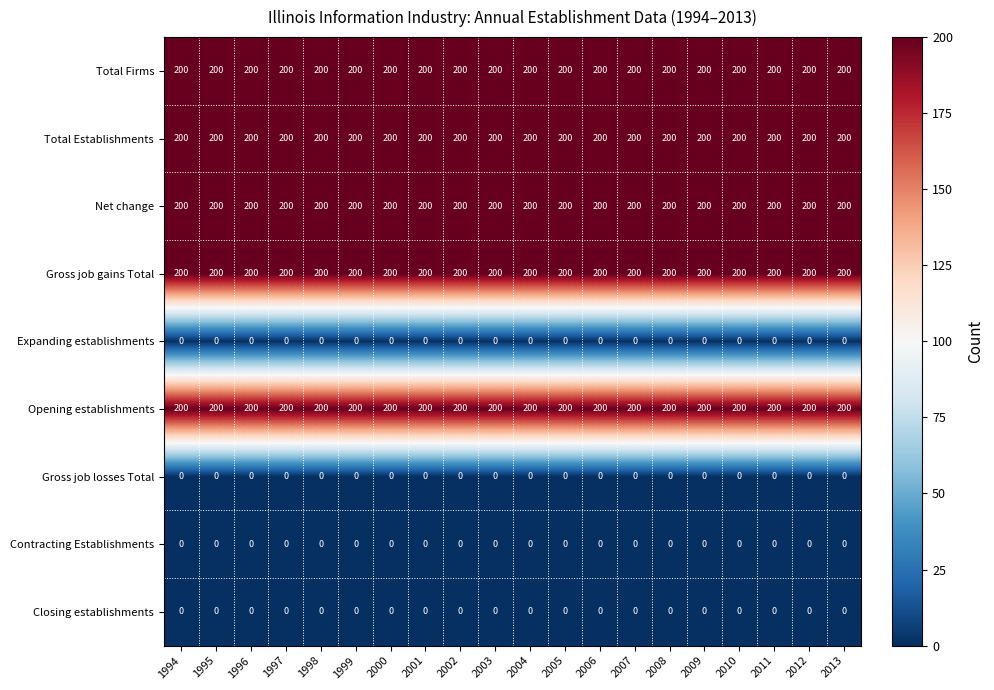

At how many categories does at least one series exceed 75?

20